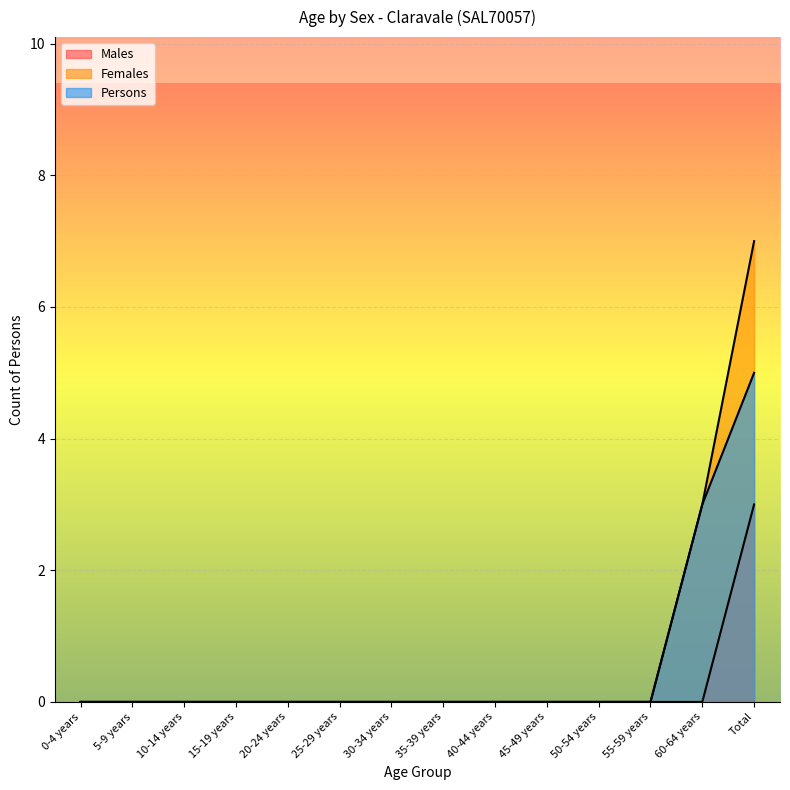

True or false: Persons and Females intersect in this chart.

False